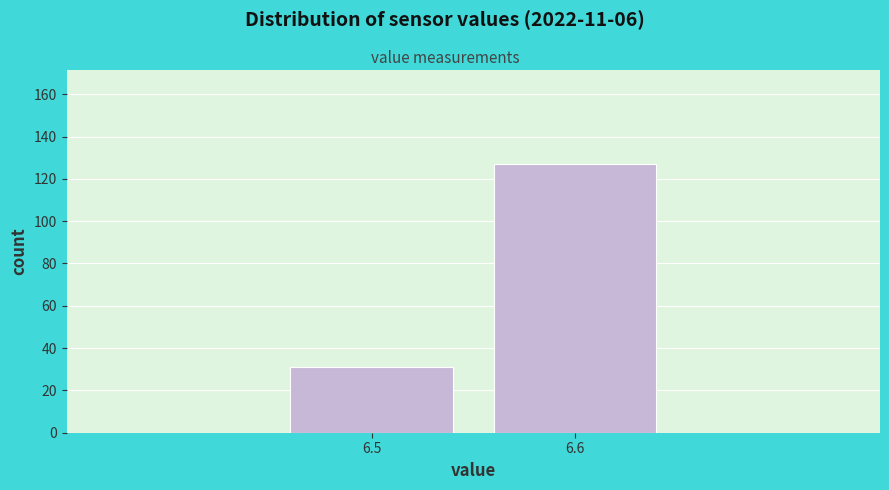

Reading left to right, transcribe all the data shown in this chart.

6.5=31	6.6=127